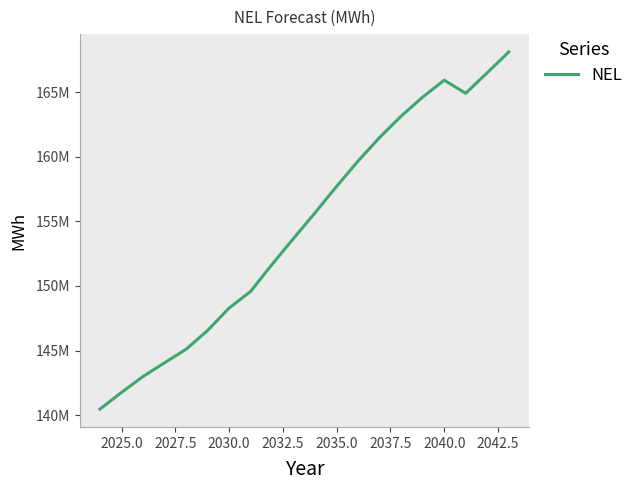

What is the smallest value displayed?

140469039.8